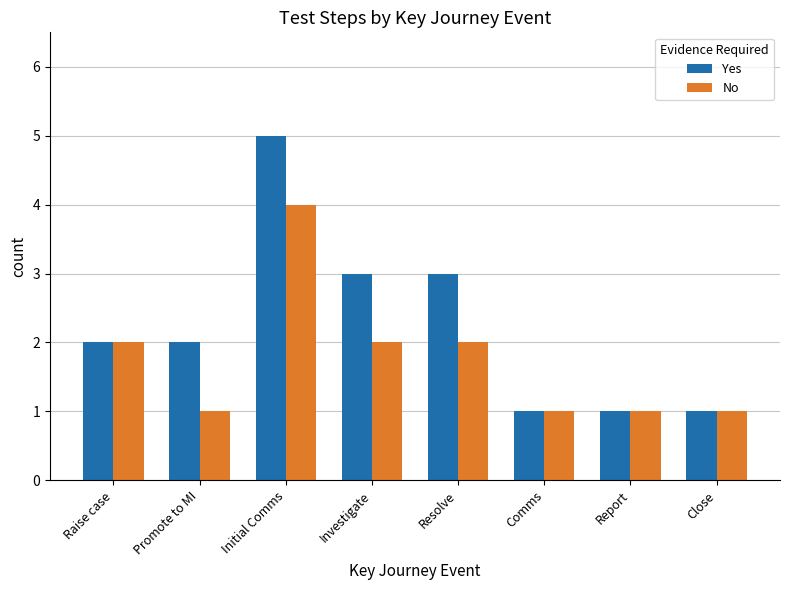

Which series has the widest spread of values?

Yes